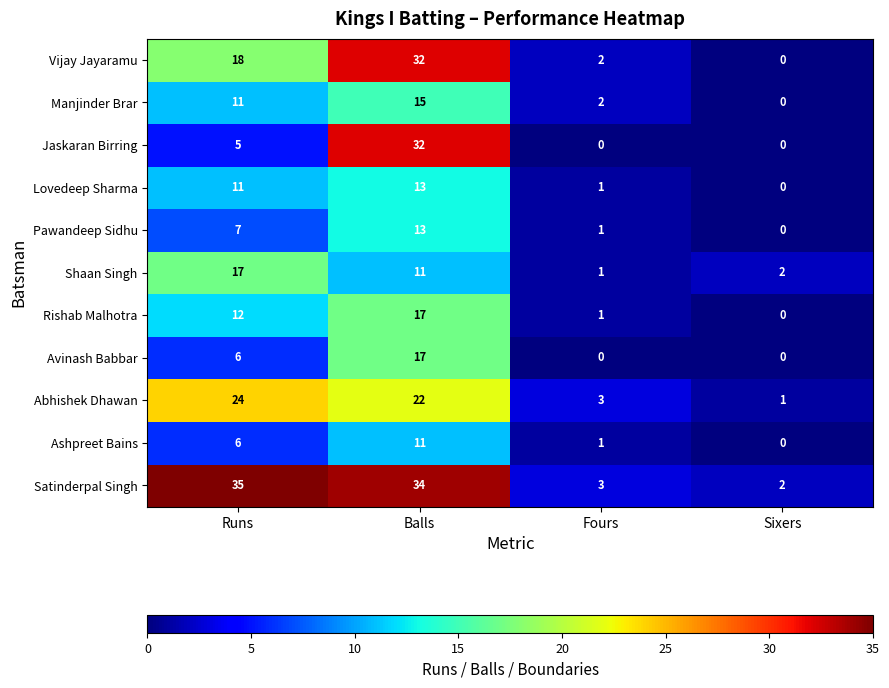

Between Runs and Sixers, which series saw the biggest shift?

Satinderpal Singh